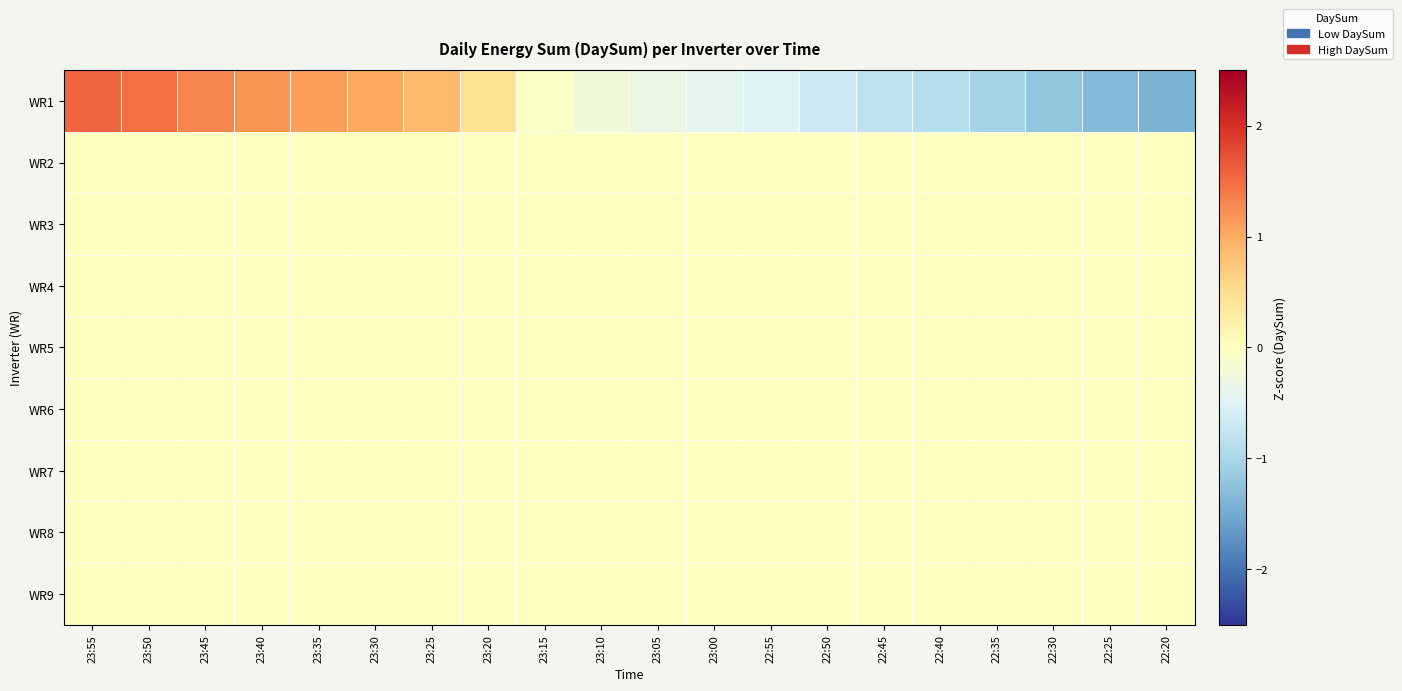

Rank the series by their maximum value, from highest to lowest.

WR1, WR2, WR3, WR4, WR5, WR6, WR7, WR8, WR9